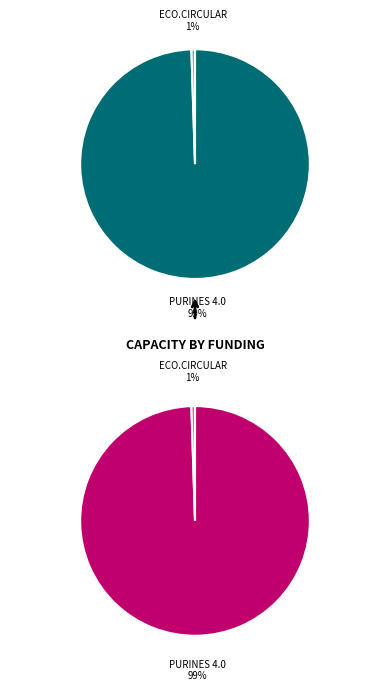

To the nearest percent, what percentage of the pie is ECO.CIRCULAR Operational Group?

1%